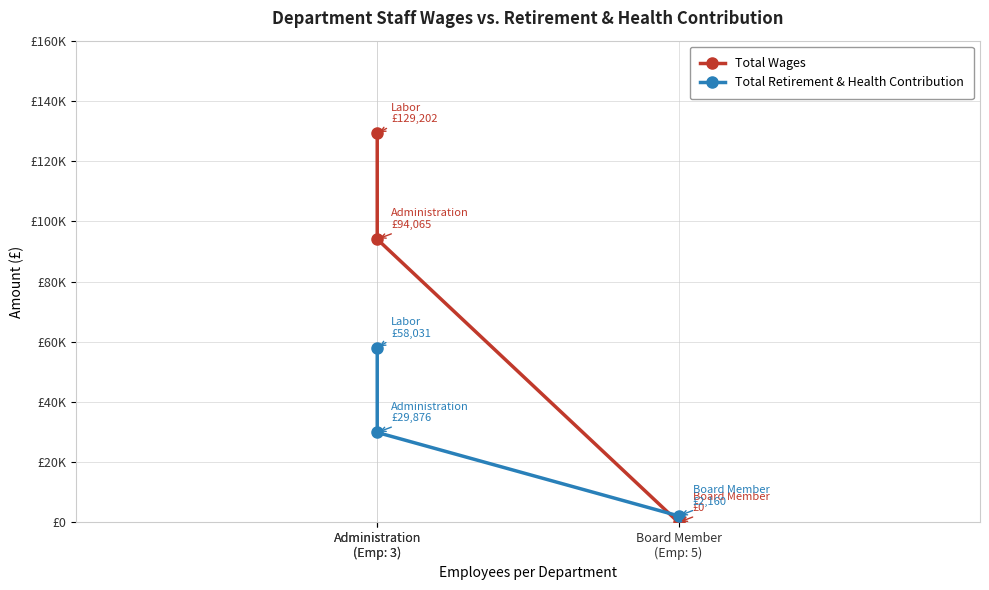

What is the difference between the maximum and minimum values in the Total Retirement & Health Contribution series?

55871